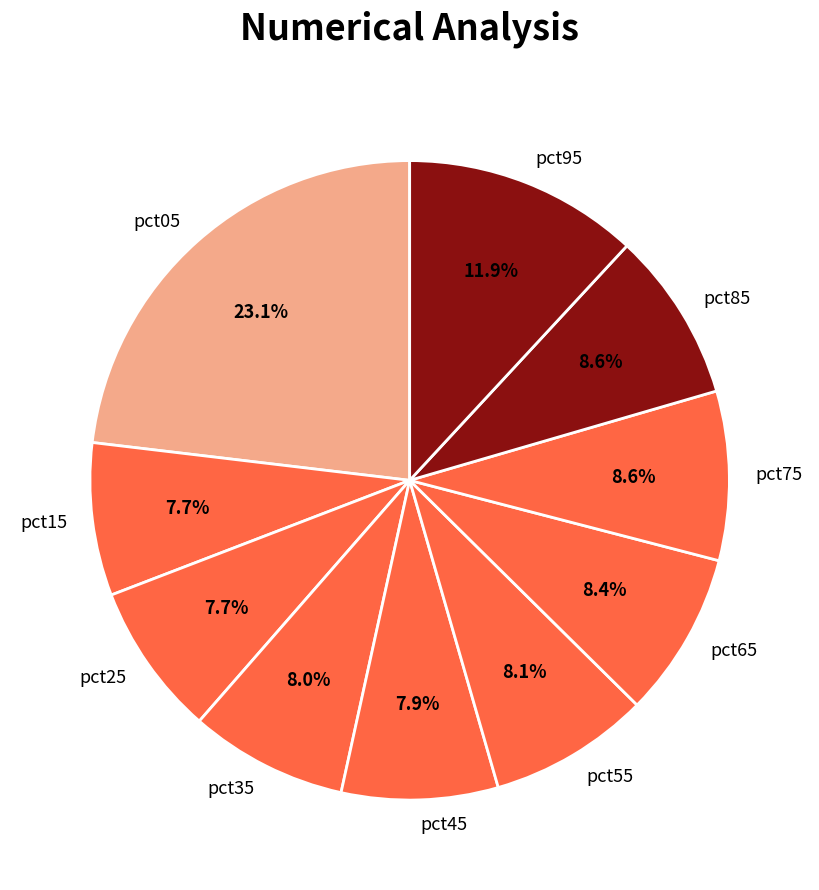

Count the number of slices in the pie.

10